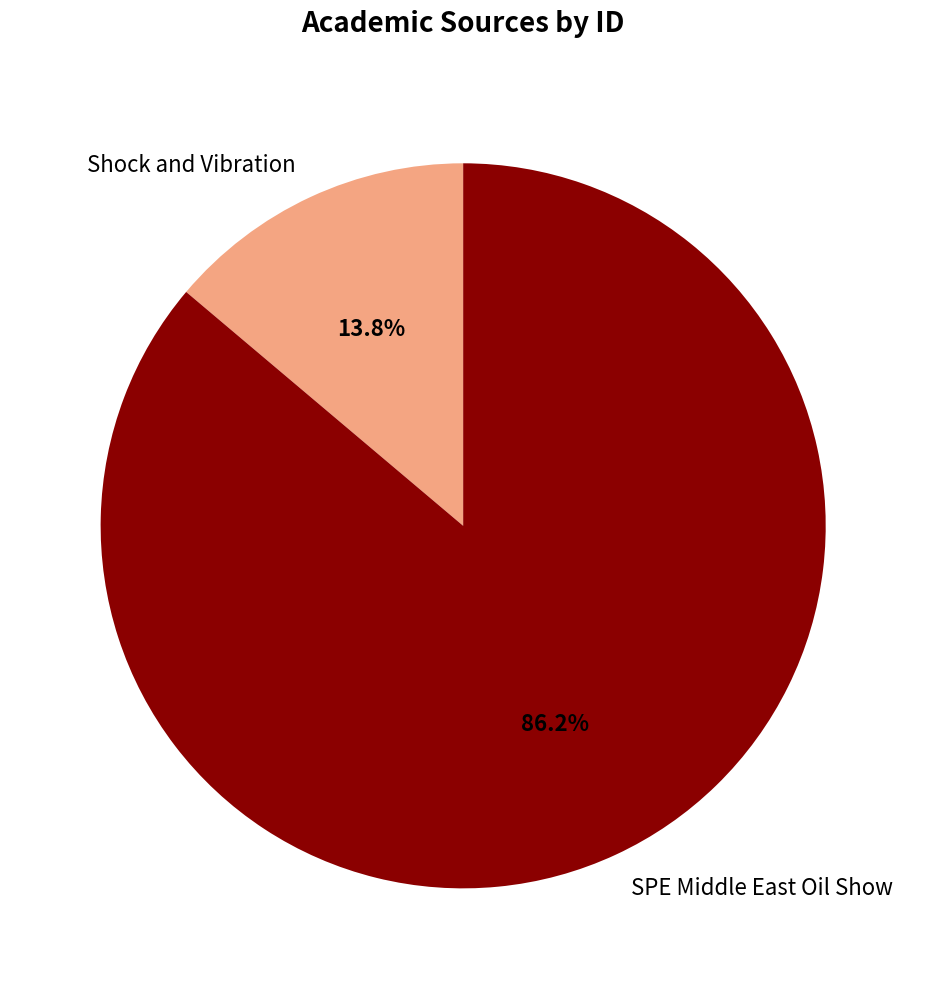

The SPE Middle East Oil Show slice represents 86% of the pie. True or false?

True